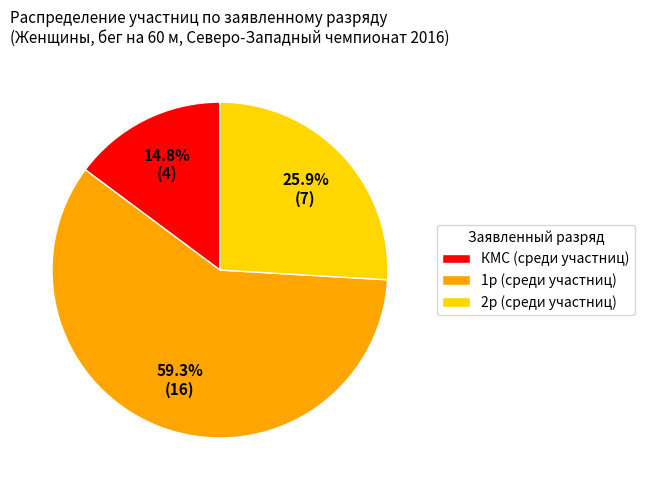

Between КМС and 2р, which is larger?

2р